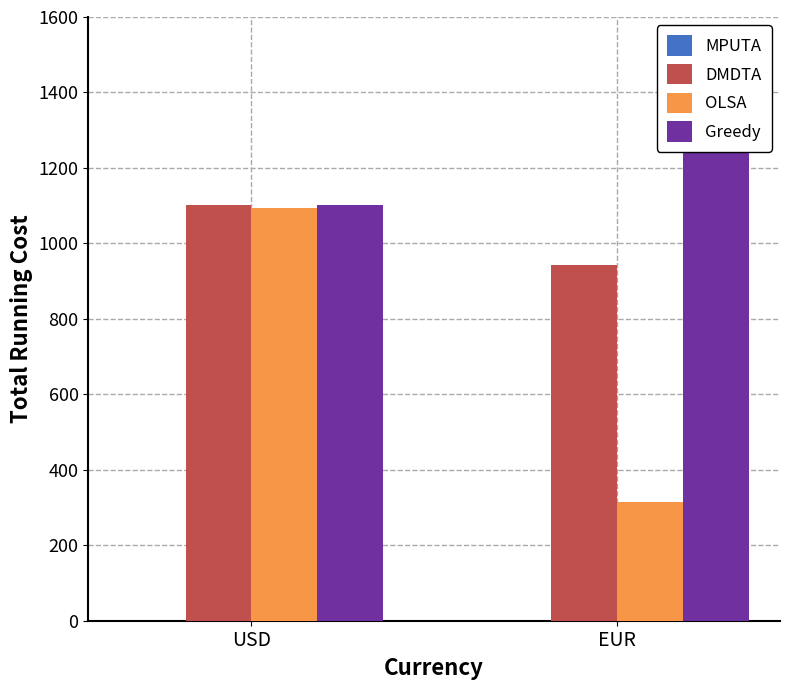

What is the total value across all series at EUR?

2511.3